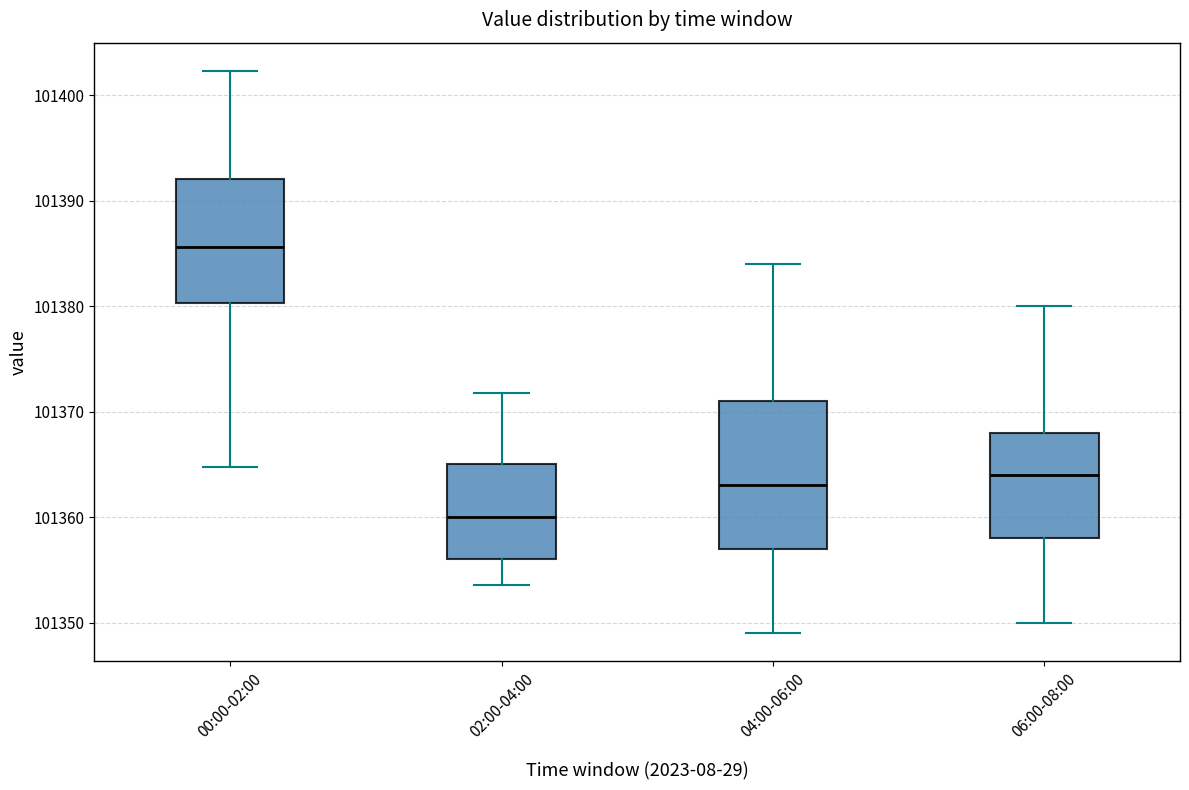

Reading left to right, read every box against the y-axis: the position of its median line, the range the box covers, and the ends of its whiskers. The values are not printed on the chart, so give them approximately, as read against the axis.

00:00-02:00: median 101386, box 101380 to 101392, whiskers 101365 to 101402
02:00-04:00: median 101360, box 101356 to 101365, whiskers 101354 to 101372
04:00-06:00: median 101363, box 101357 to 101371, whiskers 101349 to 101384
06:00-08:00: median 101364, box 101358 to 101368, whiskers 101350 to 101380